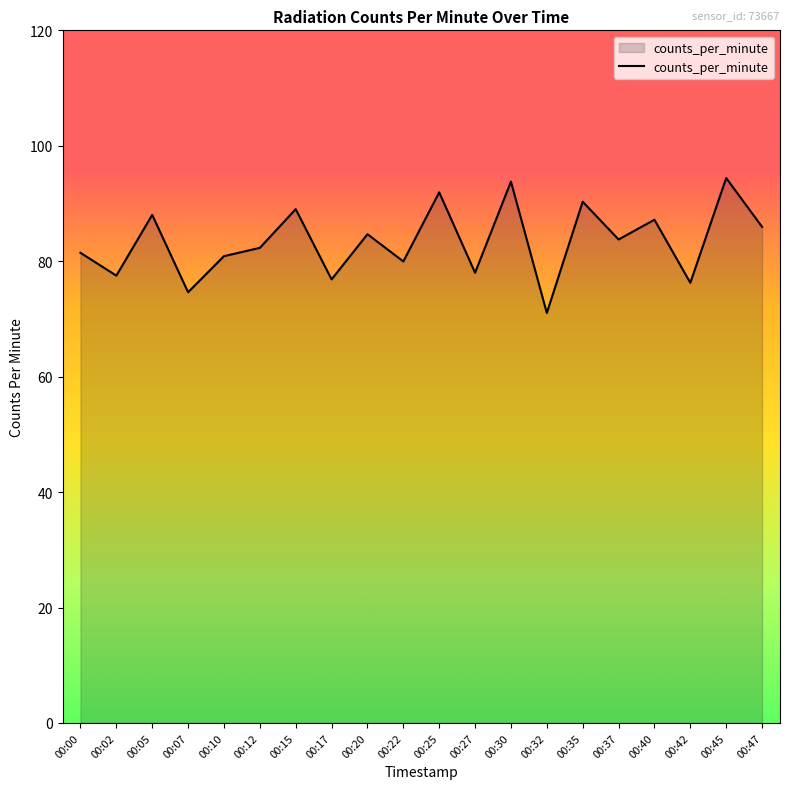

True or false: the data shows 84.7 at 00:20.

True